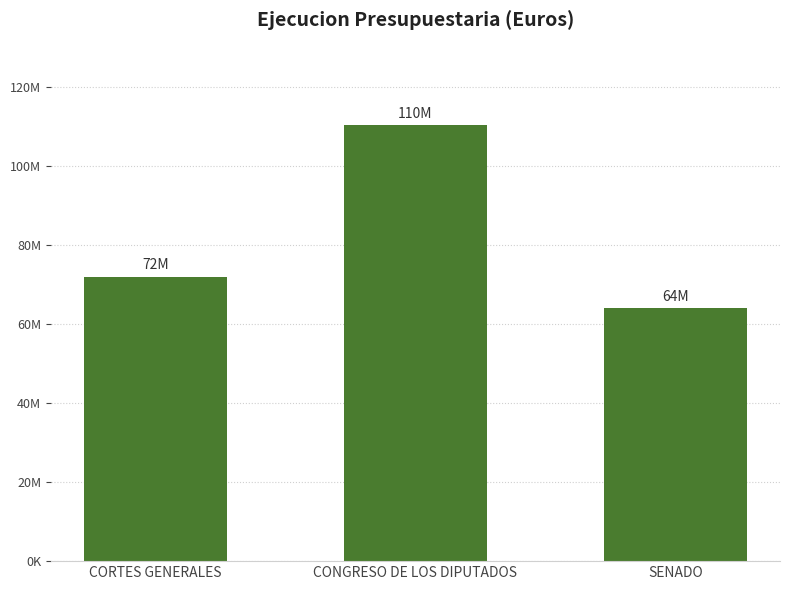

What is the difference between the values at SENADO and CORTES GENERALES?

7916400